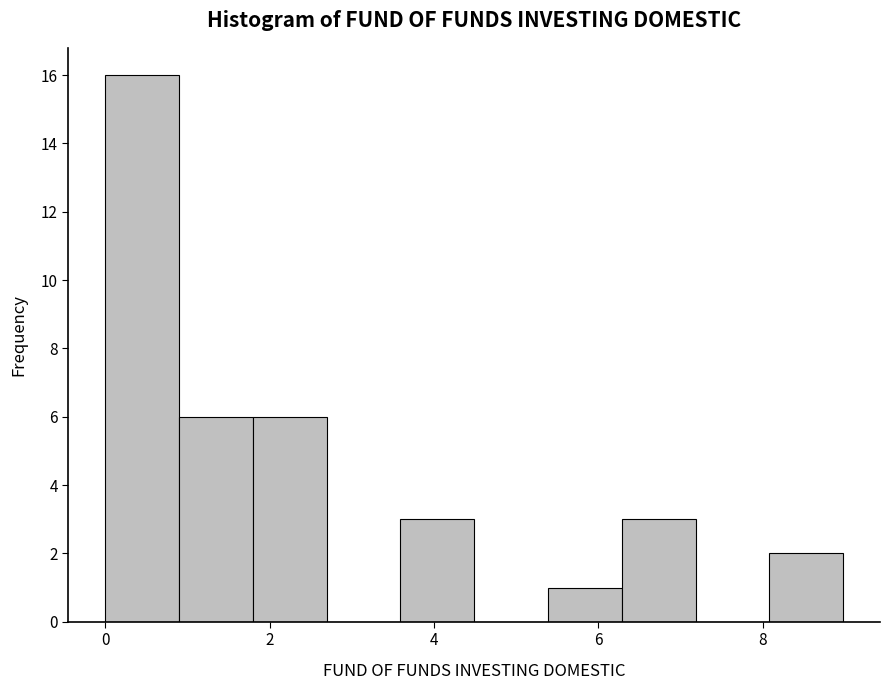

Reading left to right, transcribe this chart: for each bar, give the range it covers on the x-axis and its height. Neither the bar edges nor the heights are printed on the chart, so give them approximately, as read against the axes.

0.0 to 0.8: 16
0.8 to 1.8: 6
1.8 to 2.6: 6
2.6 to 3.6: 0
3.6 to 4.4: 3
4.4 to 5.4: 0
5.4 to 6.2: 1
6.2 to 7.2: 3
7.2 to 8.0: 0
8.0 to 9.0: 2